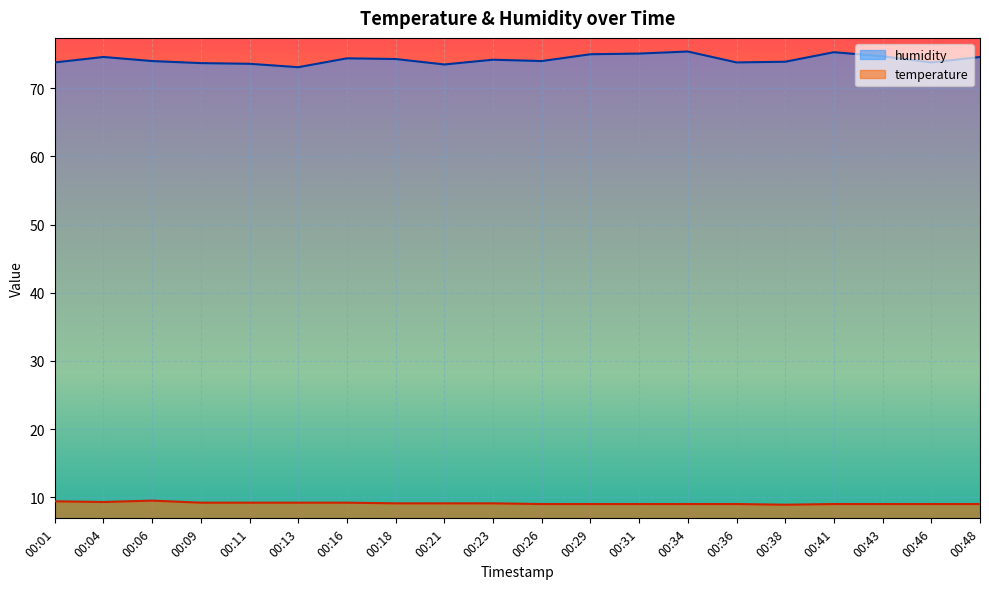

Between 00:09 and 00:29, which series saw the biggest shift?

humidity